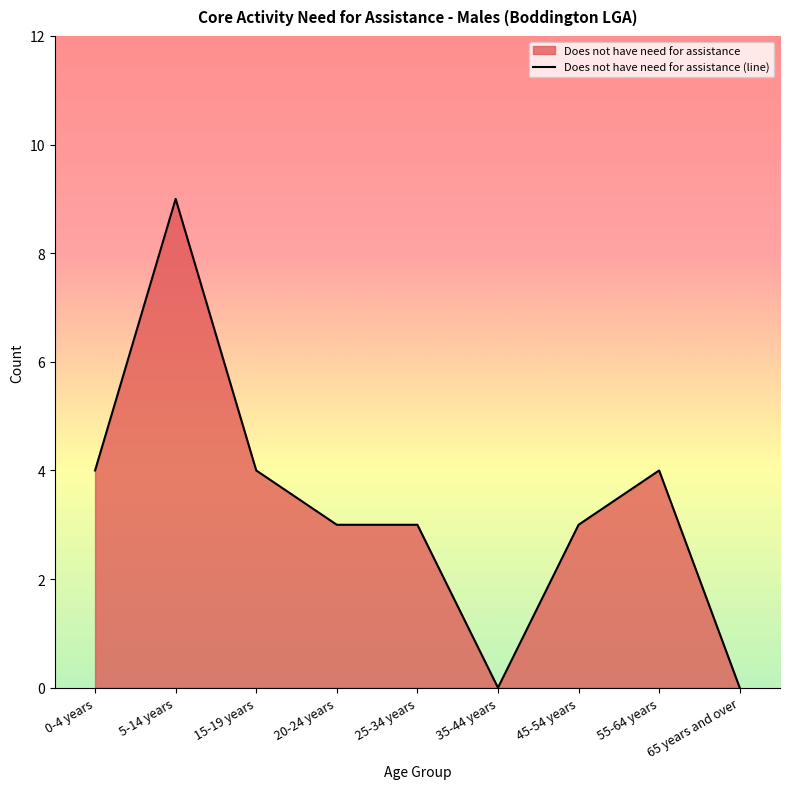

What position from the right is 5-14 years?

8